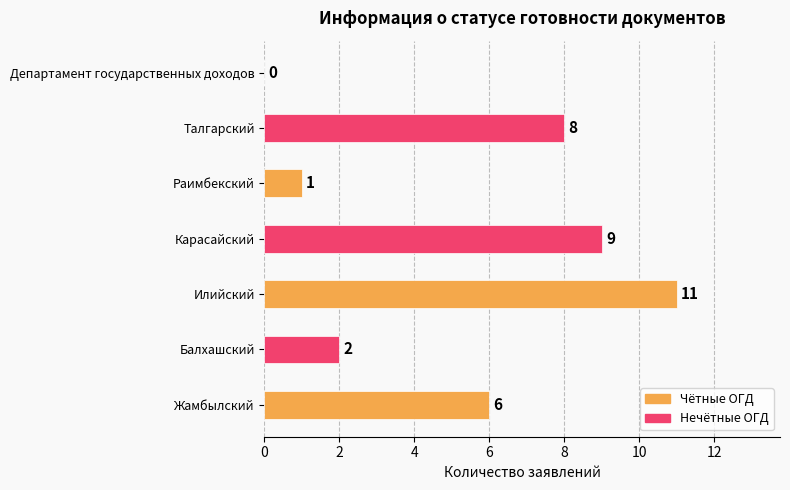

Reading bottom to top, transcribe all the data shown in this chart.

Жамбылский=6	Балхашский=2	Илийский=11	Карасайский=9	Раимбекский=1	Талгарский=8	Департамент государственных доходов=0